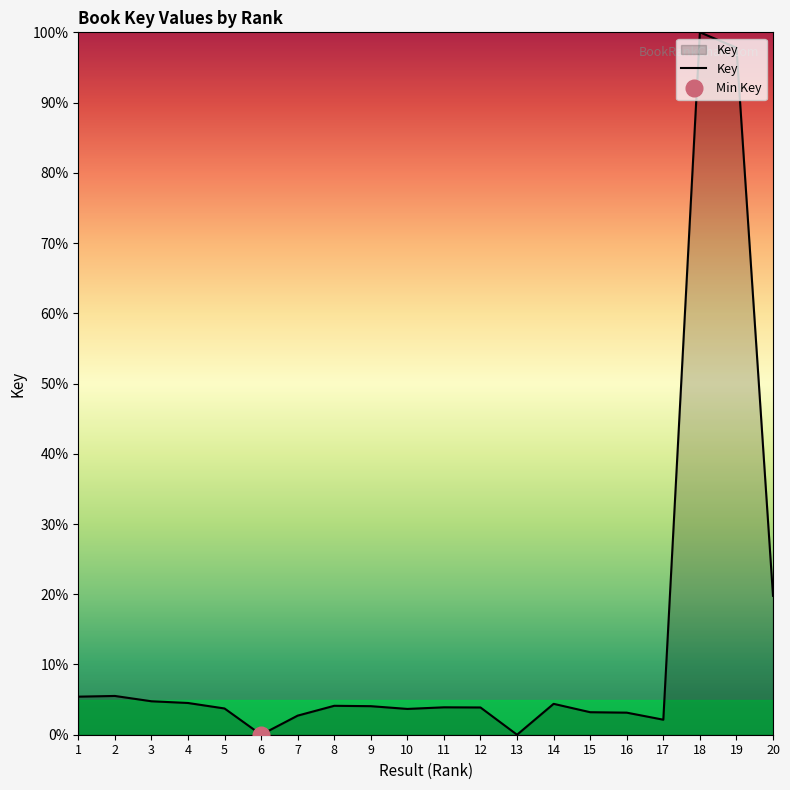

Count the number of data series in this chart.

1